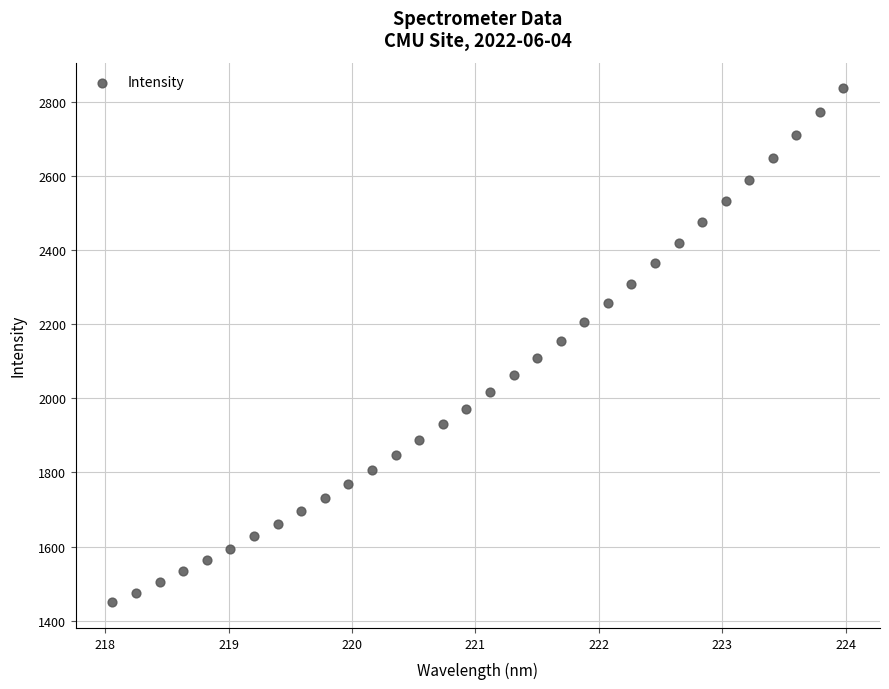

What is the range of X values (max minus min)?

5.9